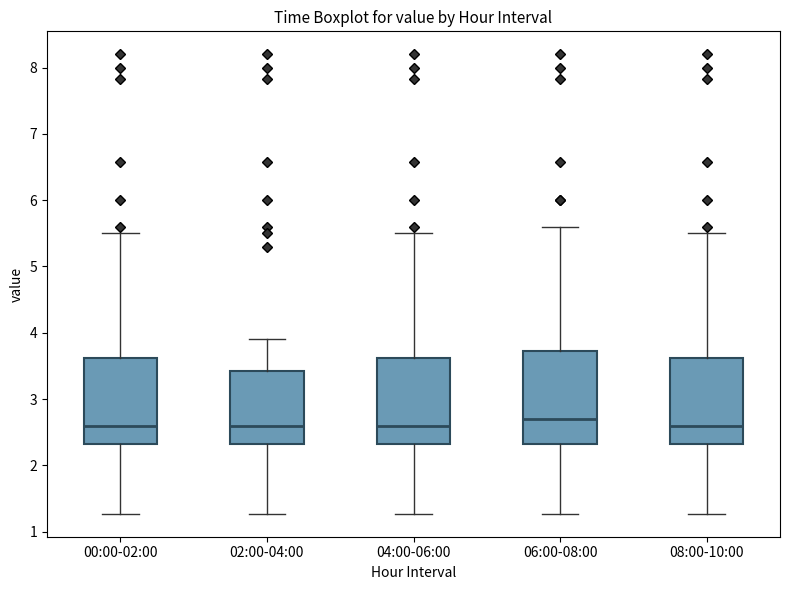

Reading left to right, transcribe this box plot: for each box, give where its median line is, the range the box spans, and where its two whiskers end, as read against the y-axis. The values are not printed on the chart, so give them approximately, as read against the axis.

00:00-02:00: median 2.6, box 2.3 to 3.6, whiskers 1.3 to 5.5
02:00-04:00: median 2.6, box 2.3 to 3.4, whiskers 1.3 to 3.9
04:00-06:00: median 2.6, box 2.3 to 3.6, whiskers 1.3 to 5.5
06:00-08:00: median 2.7, box 2.3 to 3.7, whiskers 1.3 to 5.6
08:00-10:00: median 2.6, box 2.3 to 3.6, whiskers 1.3 to 5.5